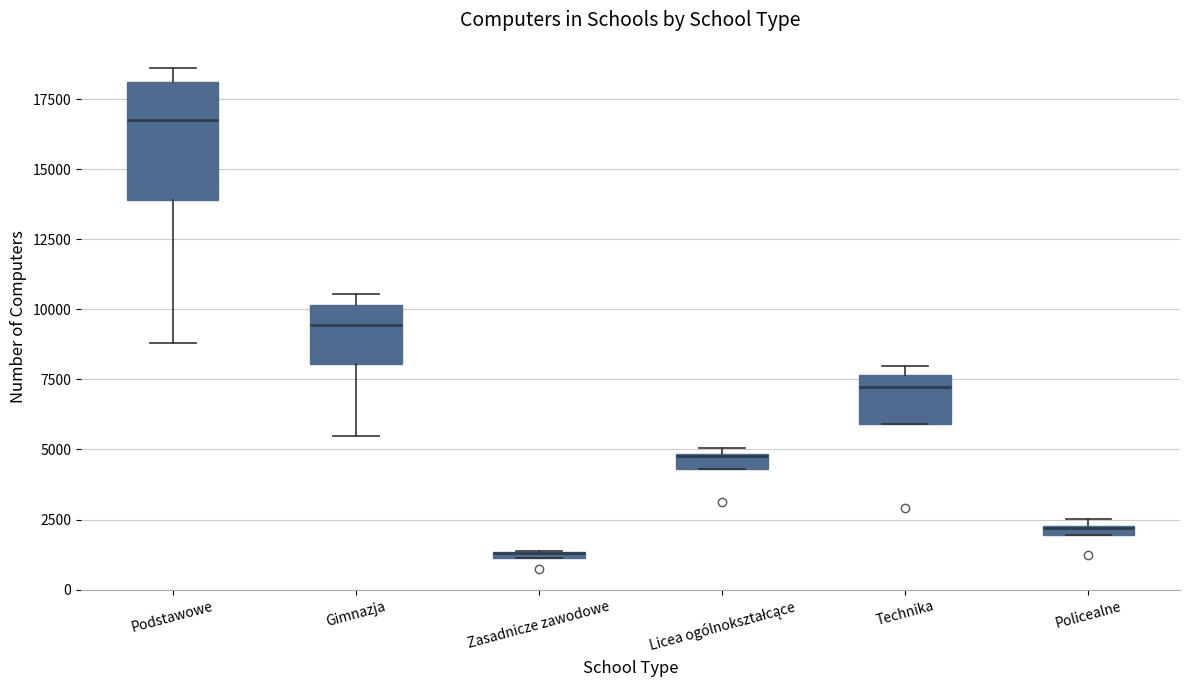

Where is the upper edge of the box for Gimnazja on the y-axis? The values are not printed on the chart, so give them approximately, as read against the axis.

10000